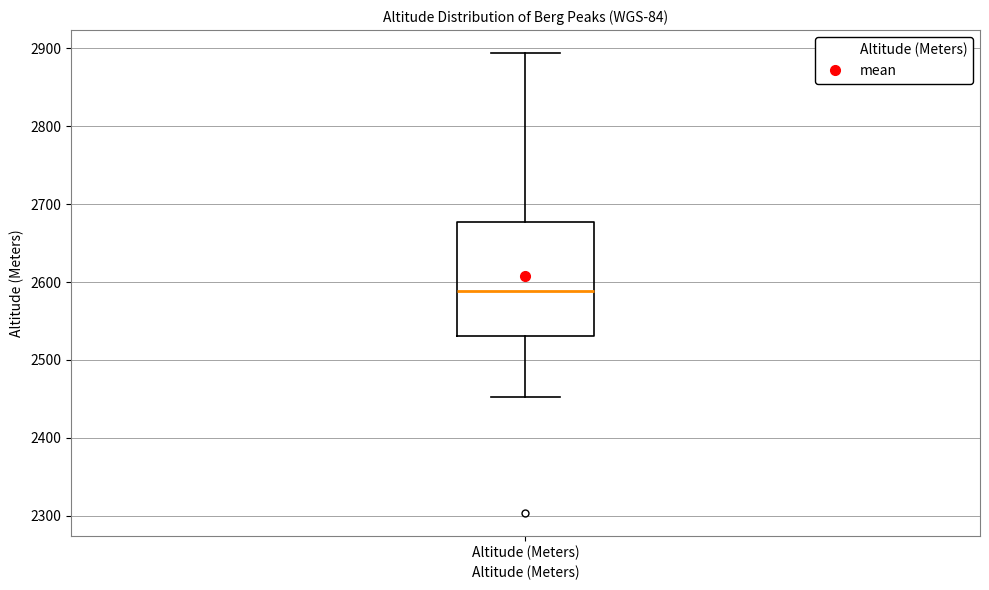

Read this box plot against the y-axis: the position of the median line, the range covered by the box, and the ends of both whiskers. The values are not printed on the chart, so give them approximately, as read against the axis.

median 2590, box 2530 to 2680, whiskers 2450 to 2890